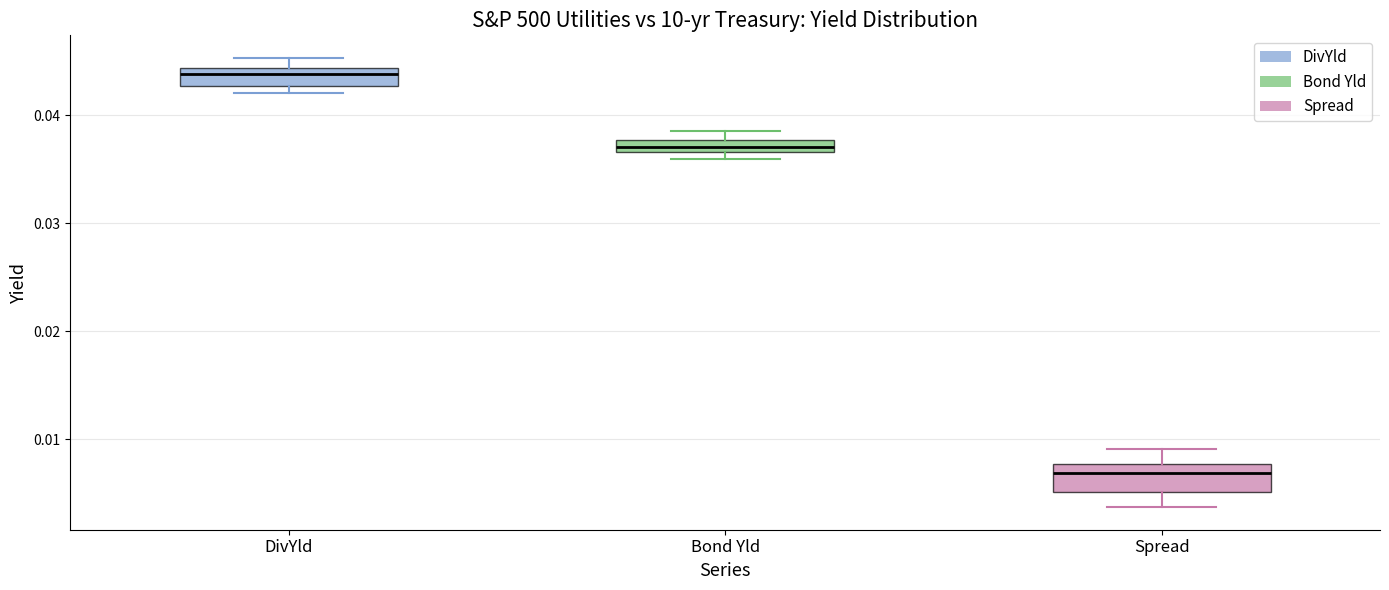

Which box has the lowest median line?

Spread